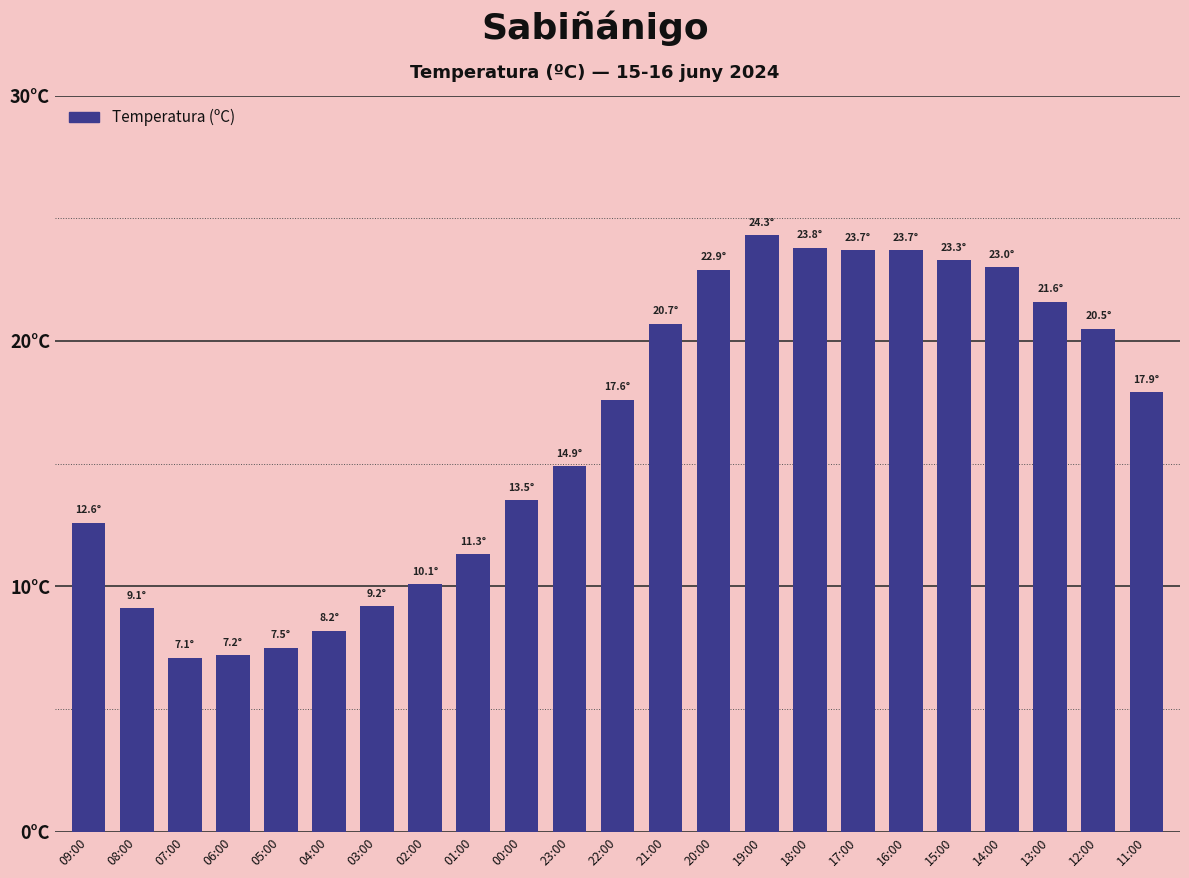

Rank the categories by value from lowest to highest.

07:00, 06:00, 05:00, 04:00, 08:00, 03:00, 02:00, 01:00, 09:00, 00:00, 23:00, 22:00, 11:00, 12:00, 21:00, 13:00, 20:00, 14:00, 15:00, 17:00, 16:00, 18:00, 19:00